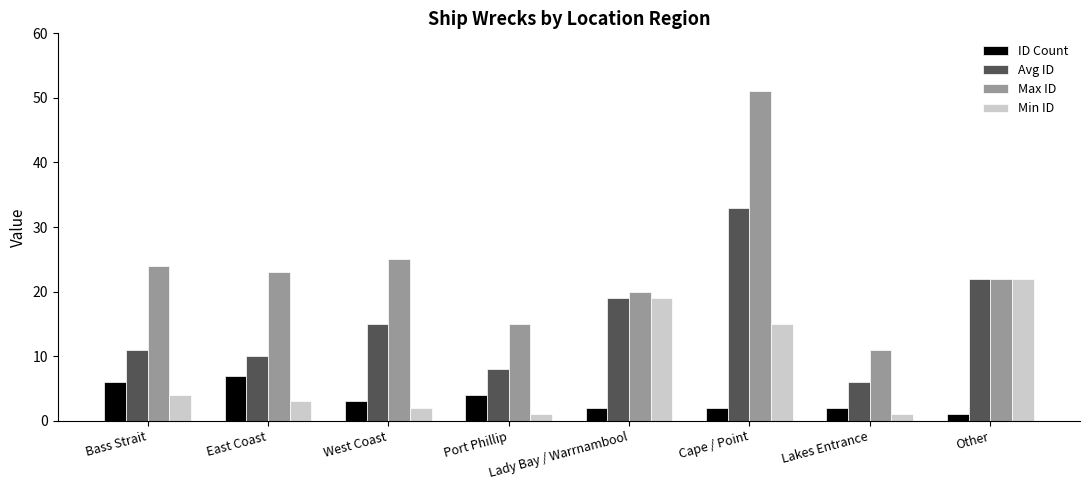

What is the difference between the highest and lowest values at Cape / Point?

49